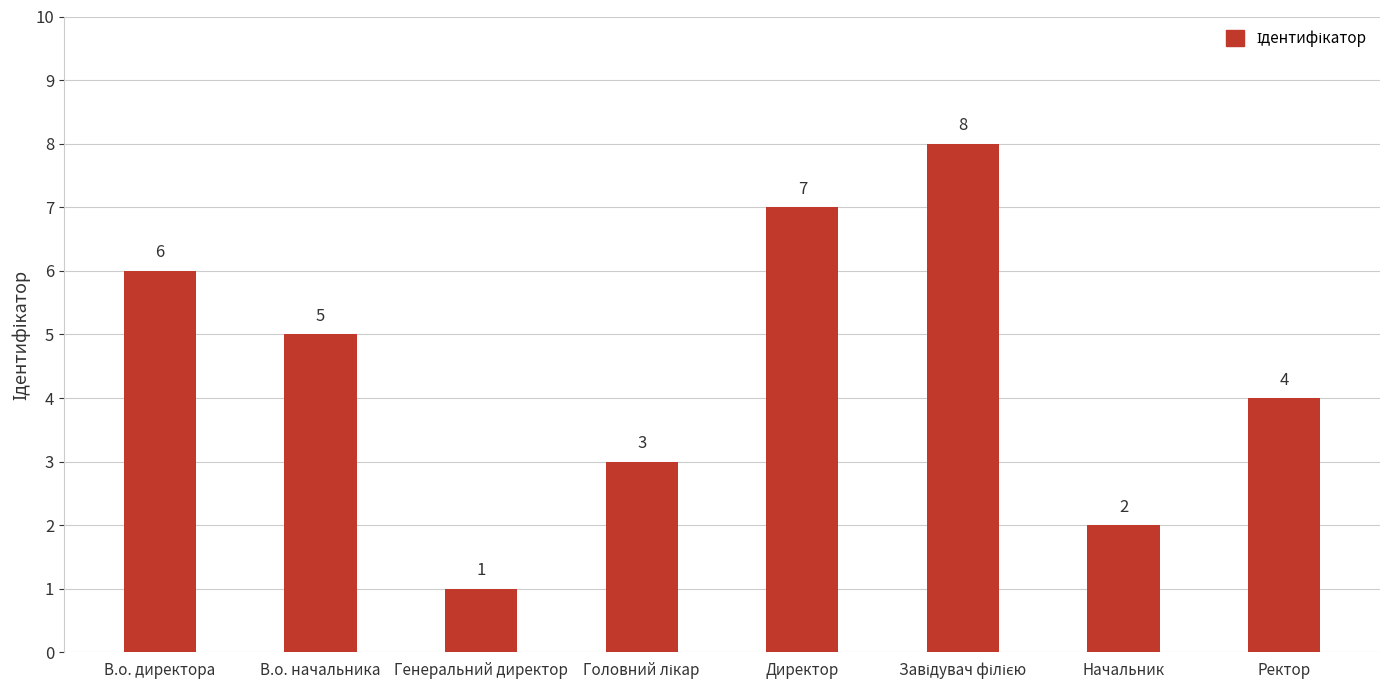

Approximately how many times larger is the value at Директор compared to Начальник?

3.5